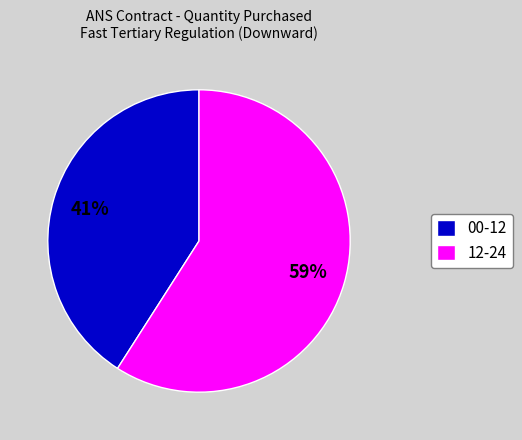

Which category has the smallest portion of the pie?

00-12